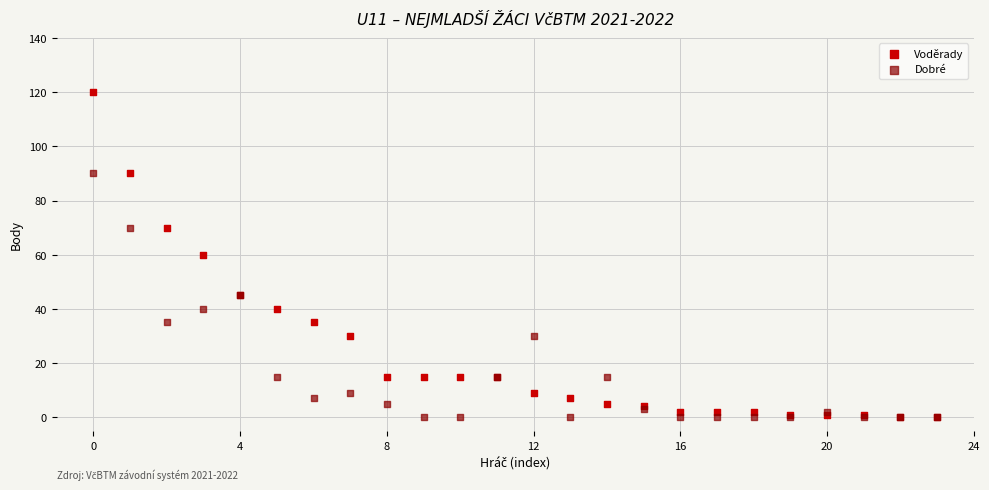

Which series has the largest Y range (max minus min)?

Voděrady